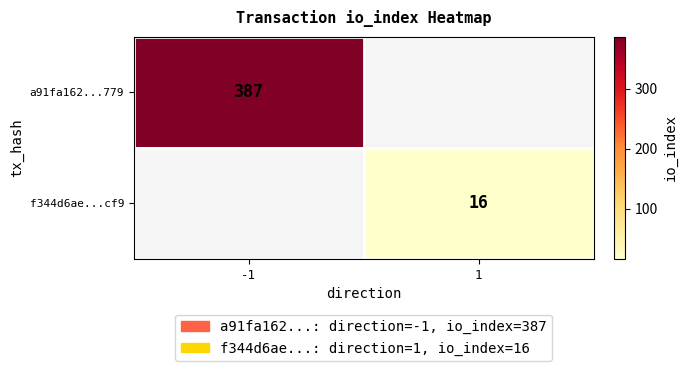

Is it true that a91fa162...779 equals 387 at -1?

True